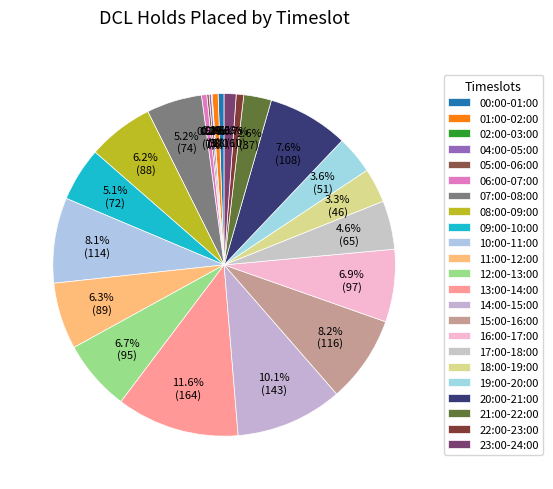

To the nearest percent, what is the difference between the largest and smallest slice percentages?

12%